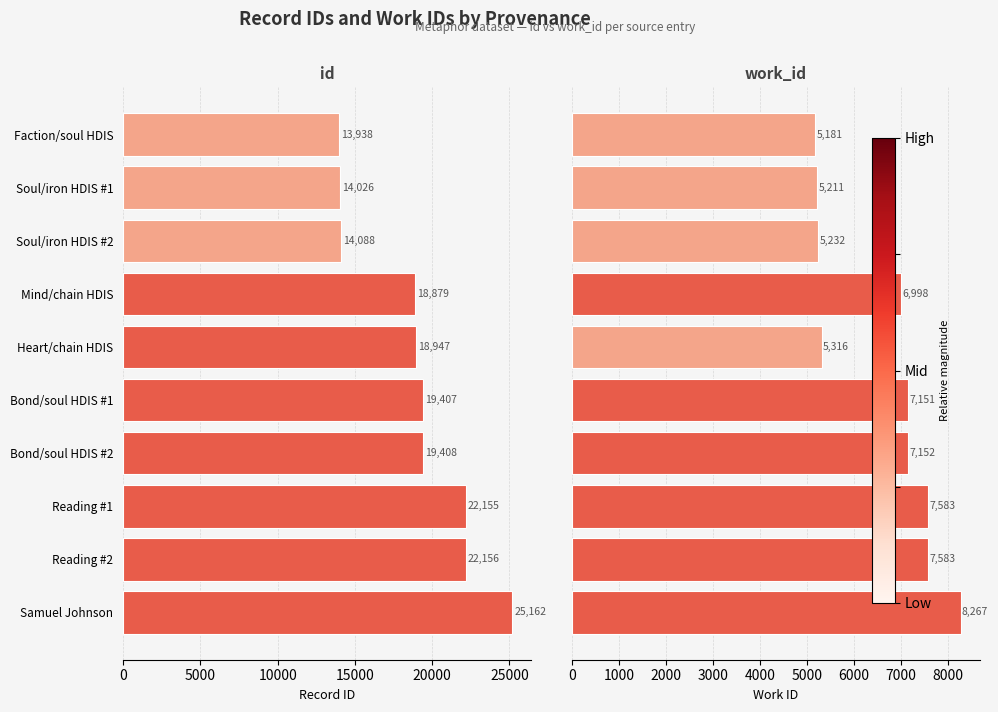

What is the difference between the maximum and minimum values in the work_id series?

3086